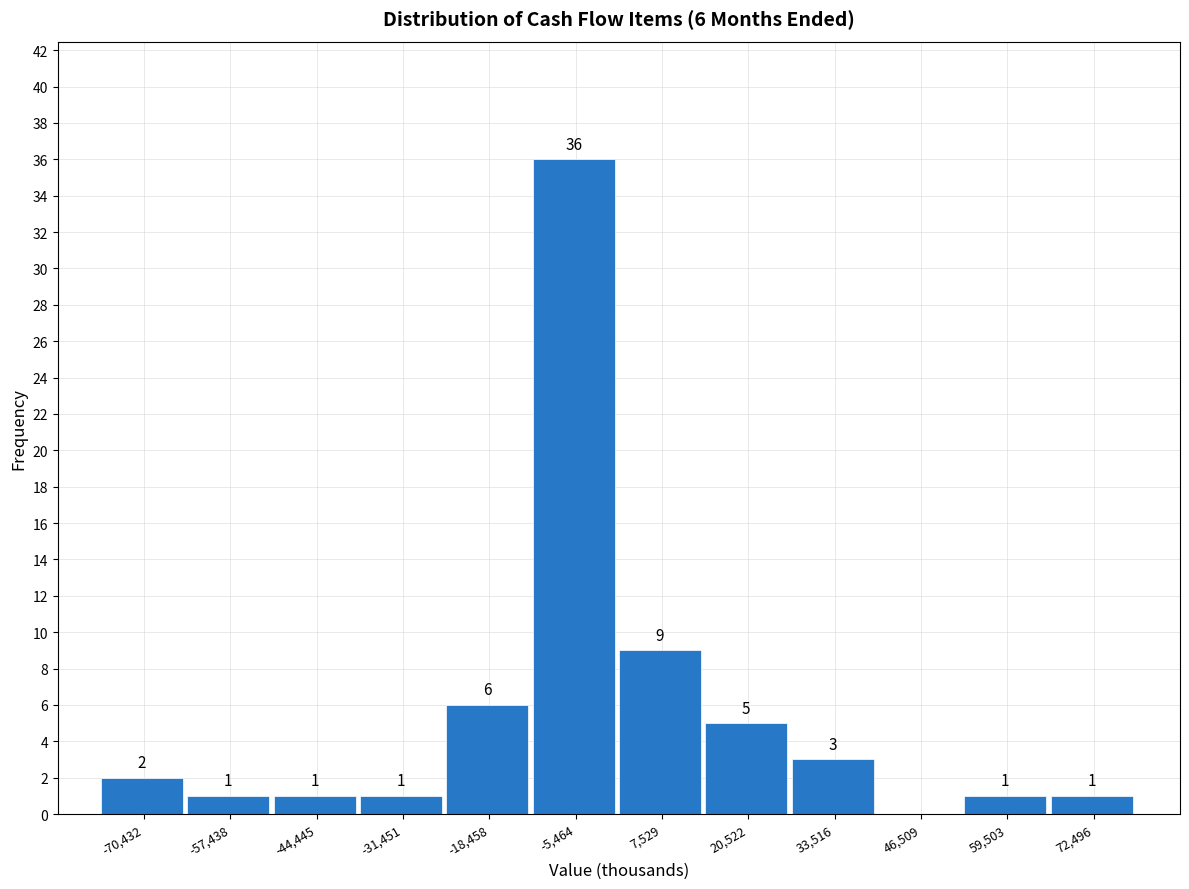

Reading right to left, what are all the values shown in this chart?

72,496=1	59,503=1	46,509=0	33,516=3	20,522=5	7,529=9	-5,464=36	-18,458=6	-31,451=1	-44,445=1	-57,438=1	-70,432=2